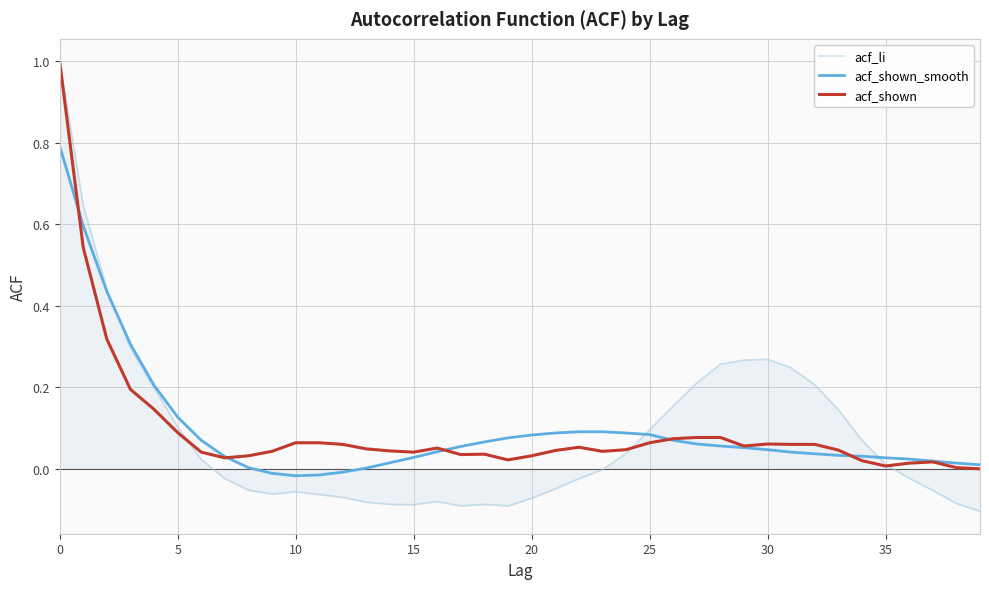

What is the maximum value shown in the chart?

1.0